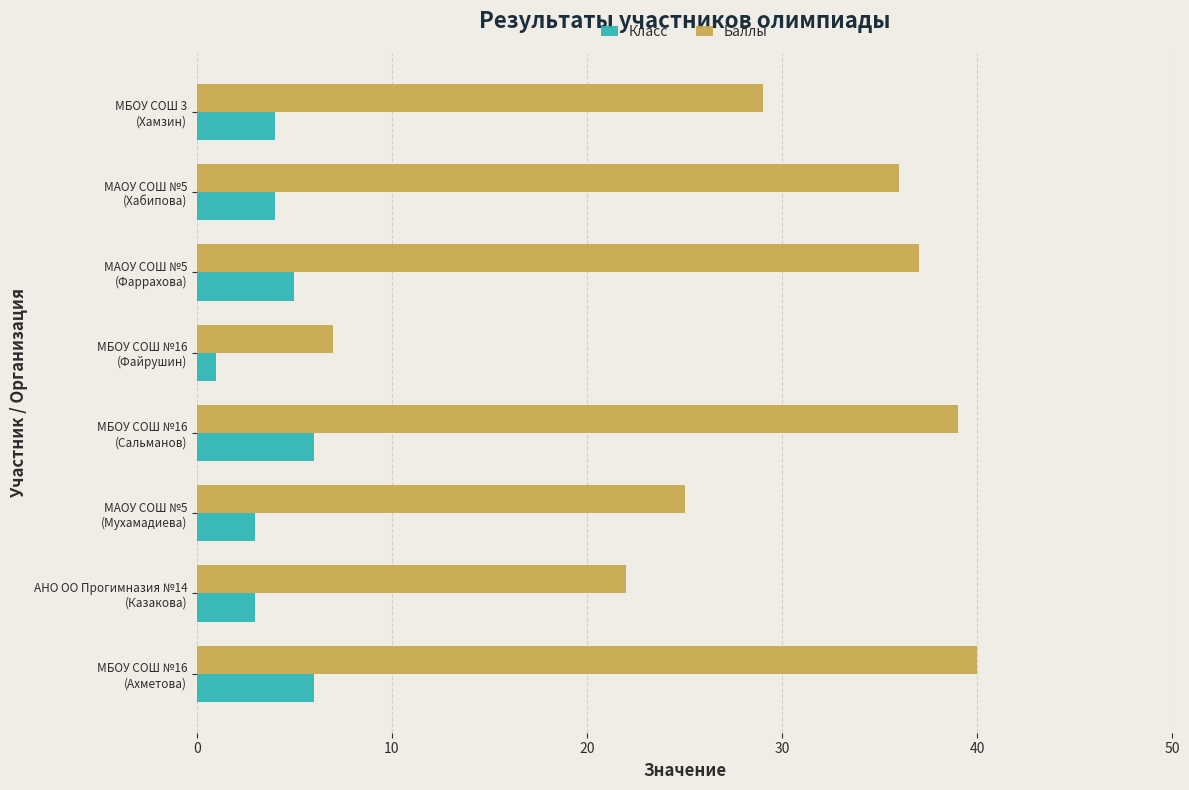

What are all the series names shown in the legend?

Класс, Баллы